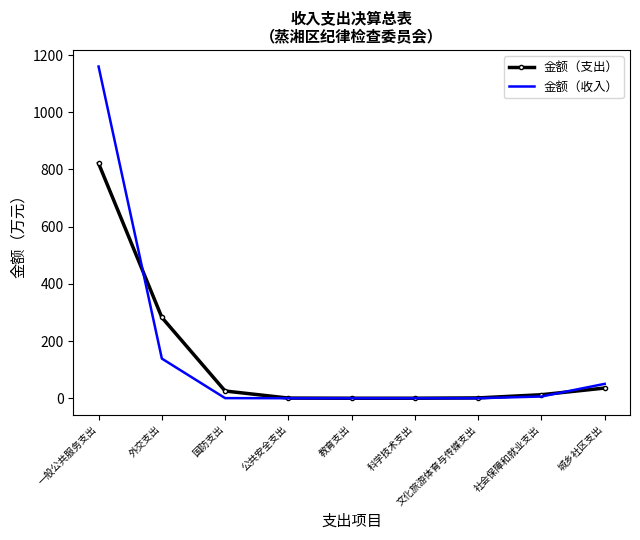

What is the sum of all 金额（支出） values?

1178.6